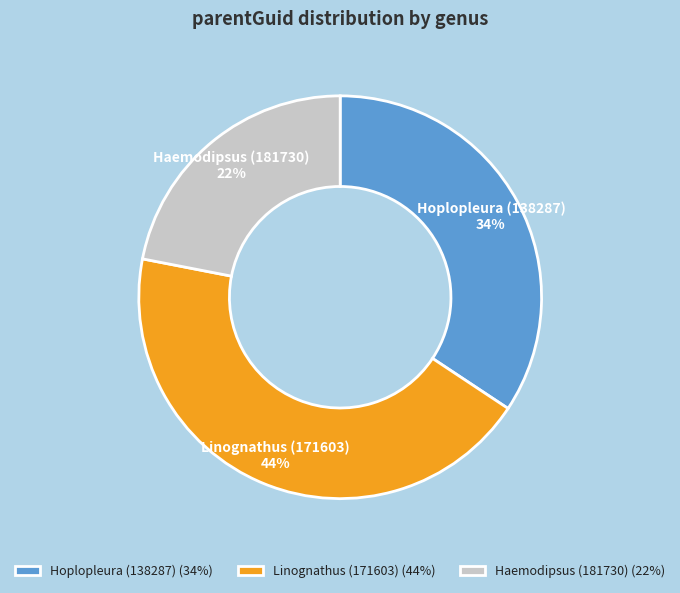

Which slice is the largest?

Linognathus (171603)